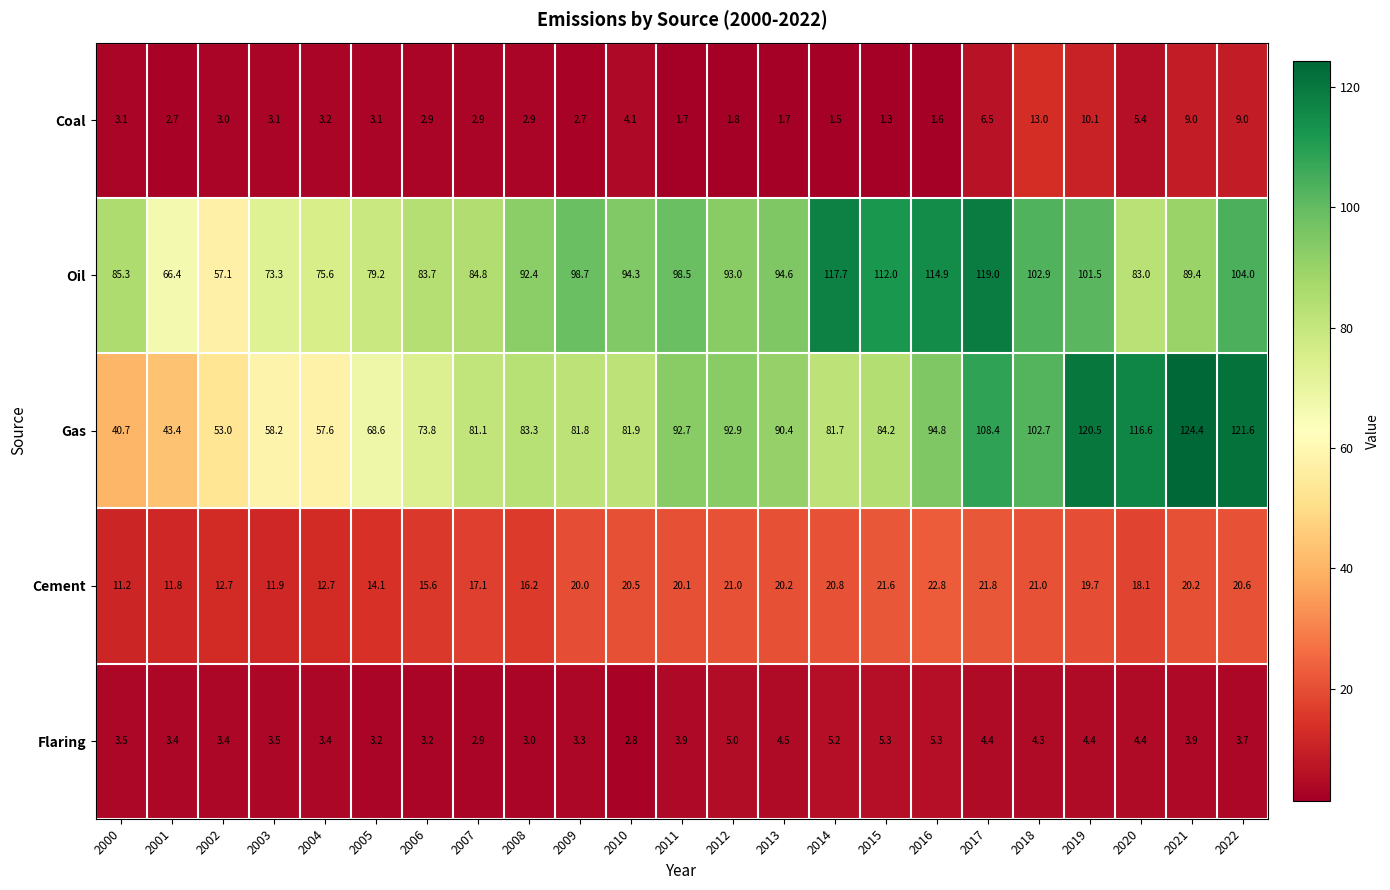

True or false: Flaring has a value of 1.7 at 2001.

False